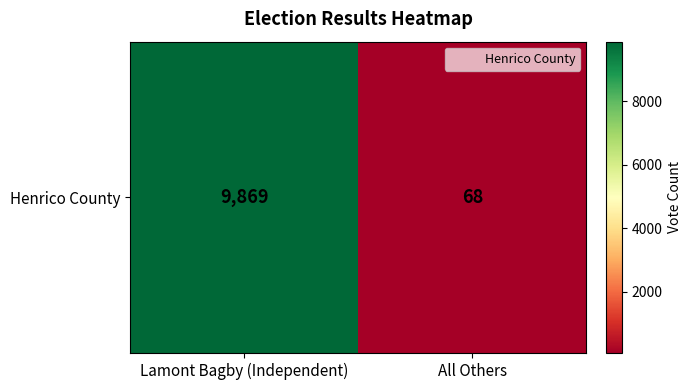

What is the difference between the values at All Others and Lamont Bagby (Independent)?

9801